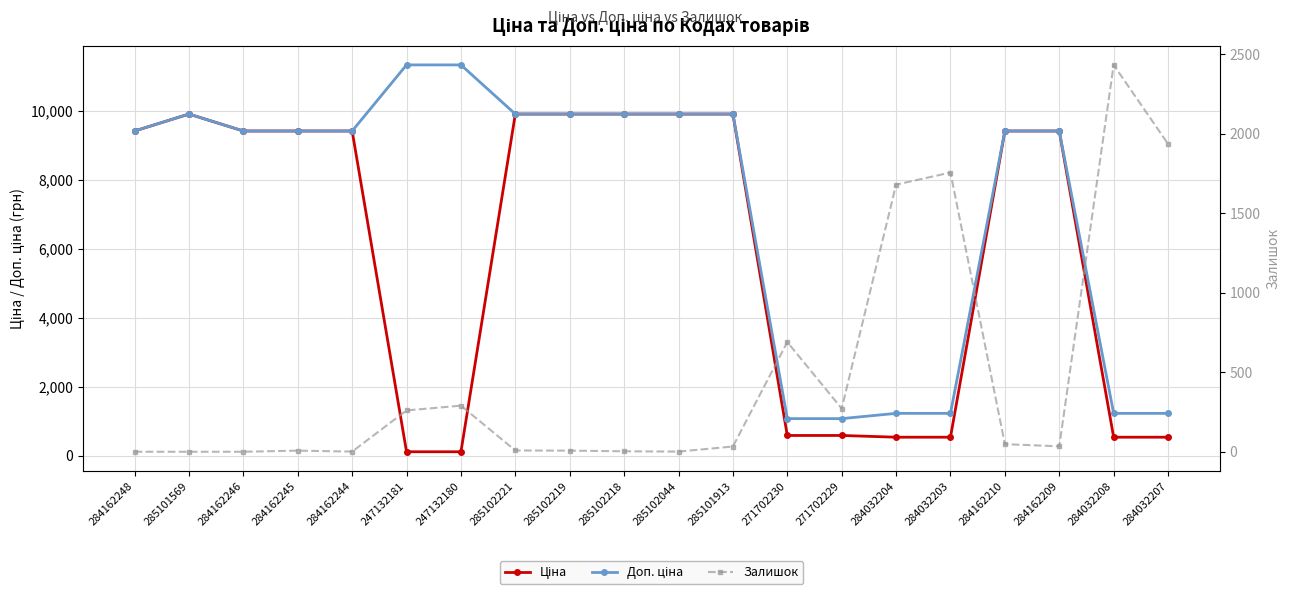

Where is the first local minimum for Залишок?

284162244